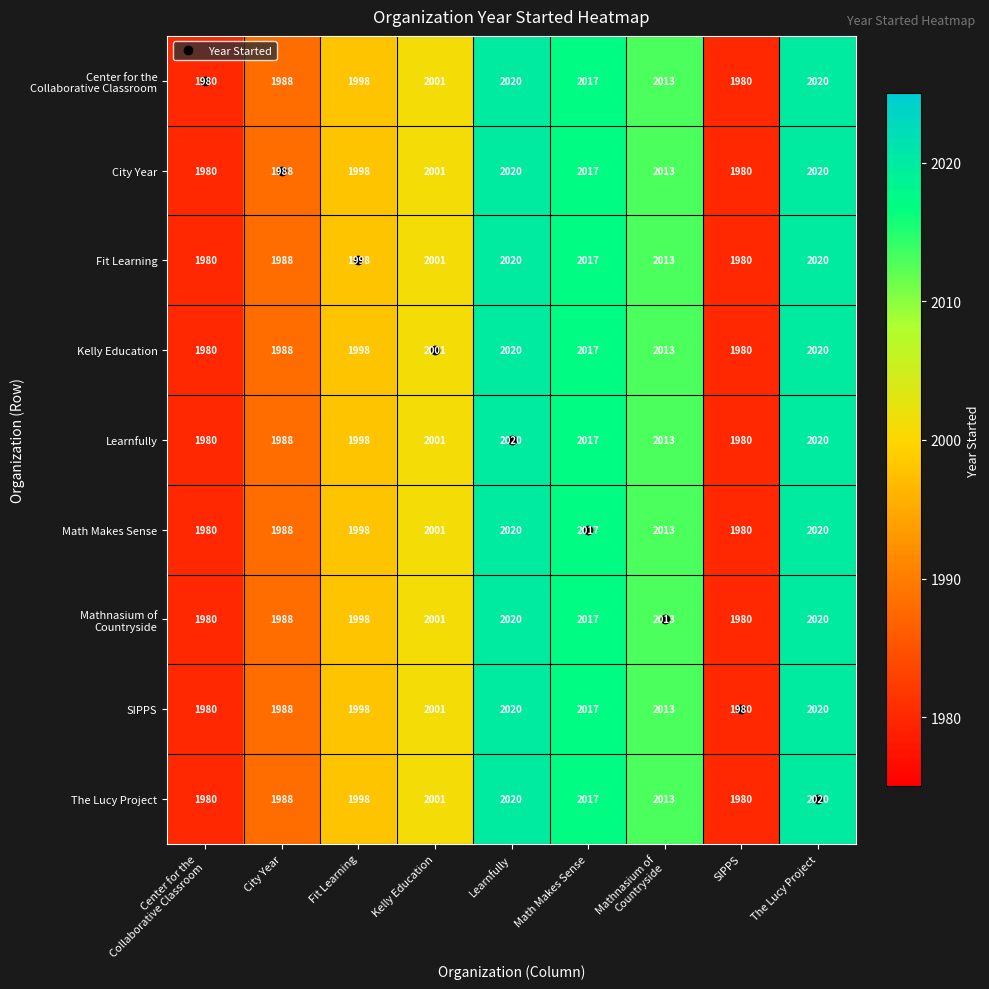

At how many categories does at least one series exceed 1991?

6